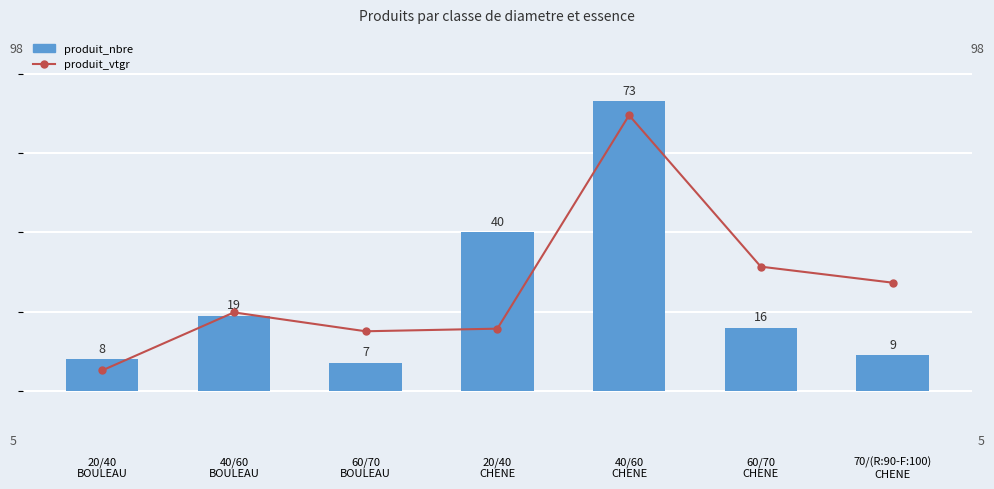

What is the maximum value shown in the chart?

73.0